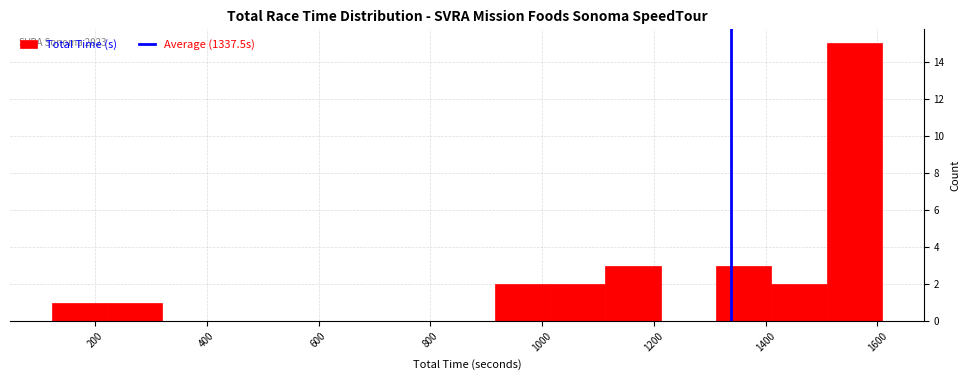

Which range on the x-axis has the tallest bar?

1500 to 1600